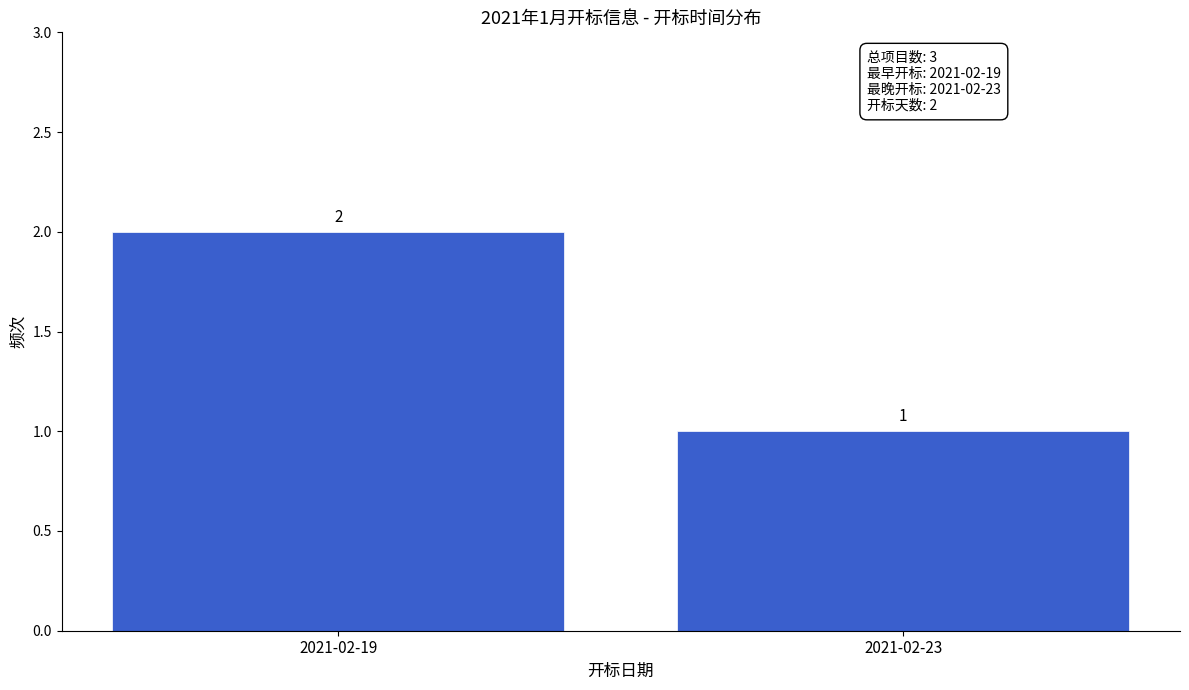

Reading left to right, list all the values displayed in this chart.

2021-02-19=2	2021-02-23=1